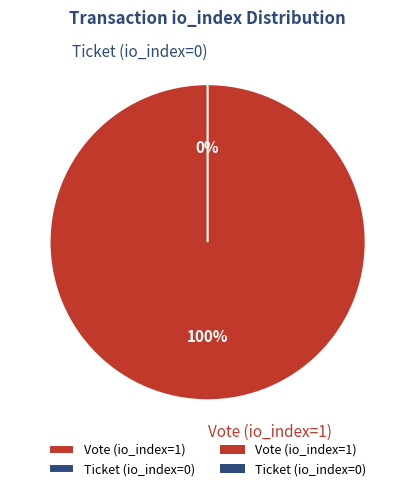

True or false: Ticket (io_index=0) accounts for 14% of the total.

False